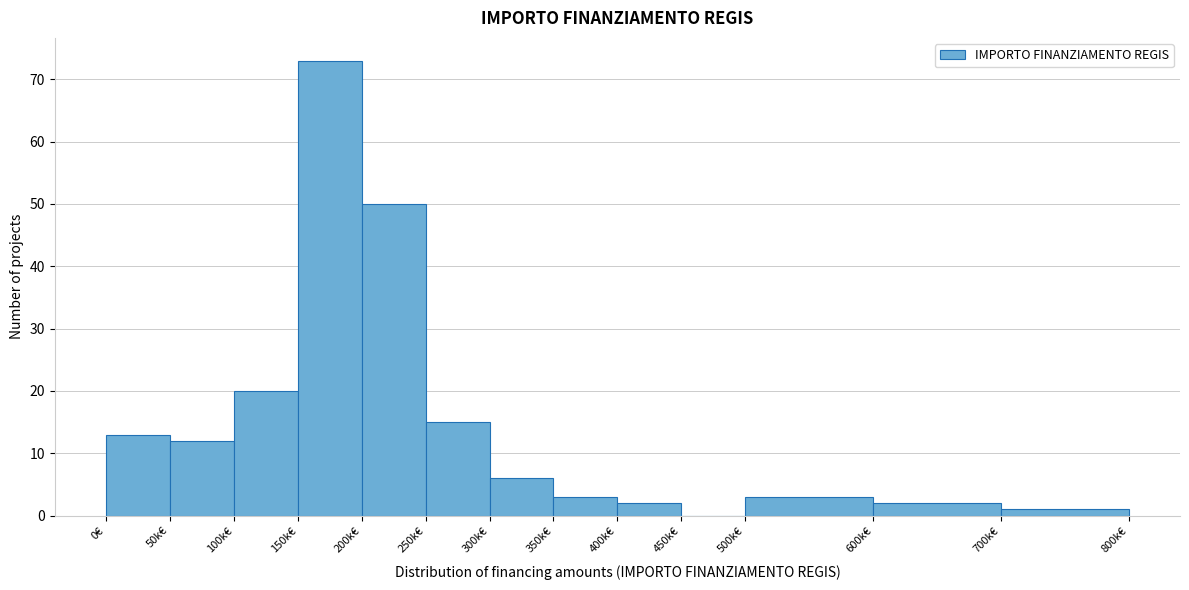

Reading left to right, list all the values displayed in this chart.

0€=13	50k€=12	100k€=20	150k€=73	200k€=50	250k€=15	300k€=6	350k€=3	400k€=2	450k€=0	500k€=3	600k€=2	700k€=1